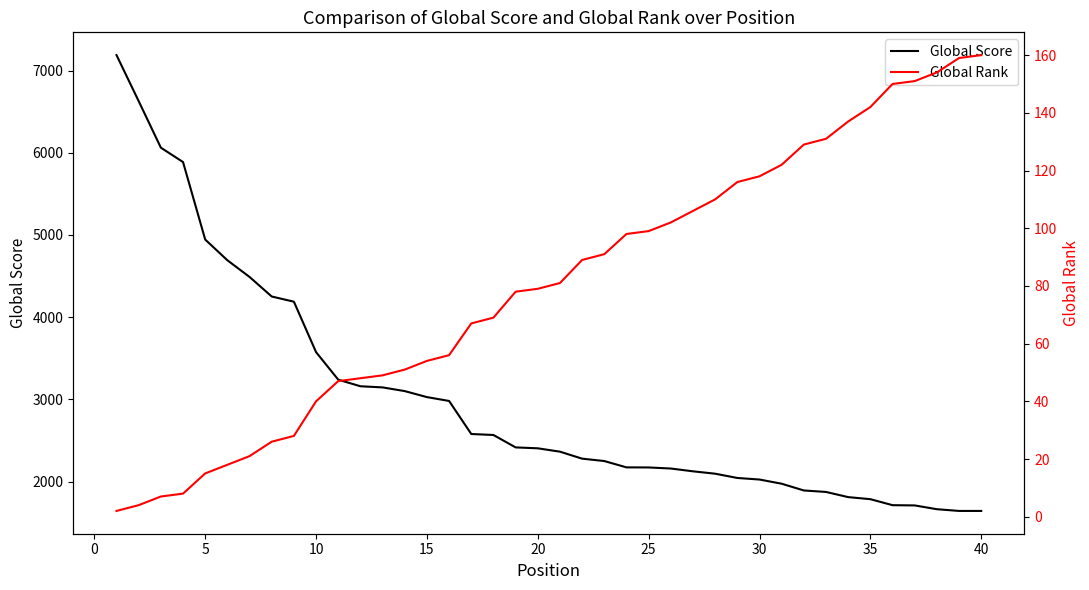

Between 20 and 39, which series saw the biggest shift?

Global Score